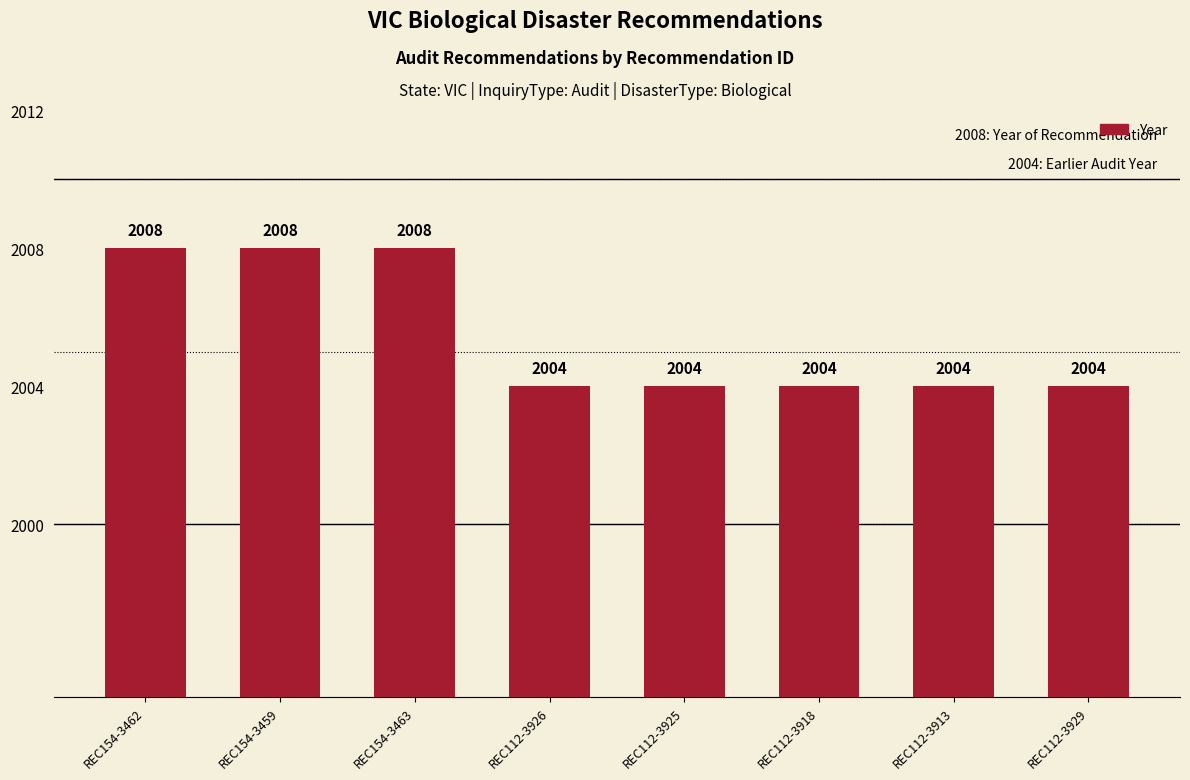

What is the average value?

2006